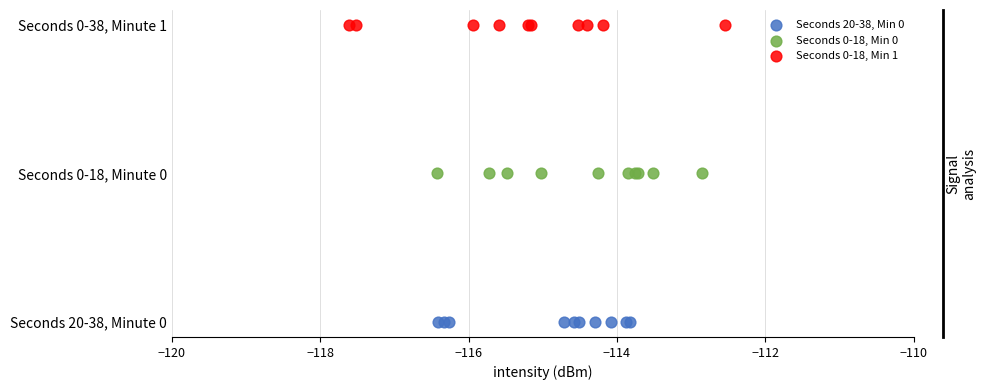

Which series contains the lowest Y value?

Seconds 20-38, Min 0